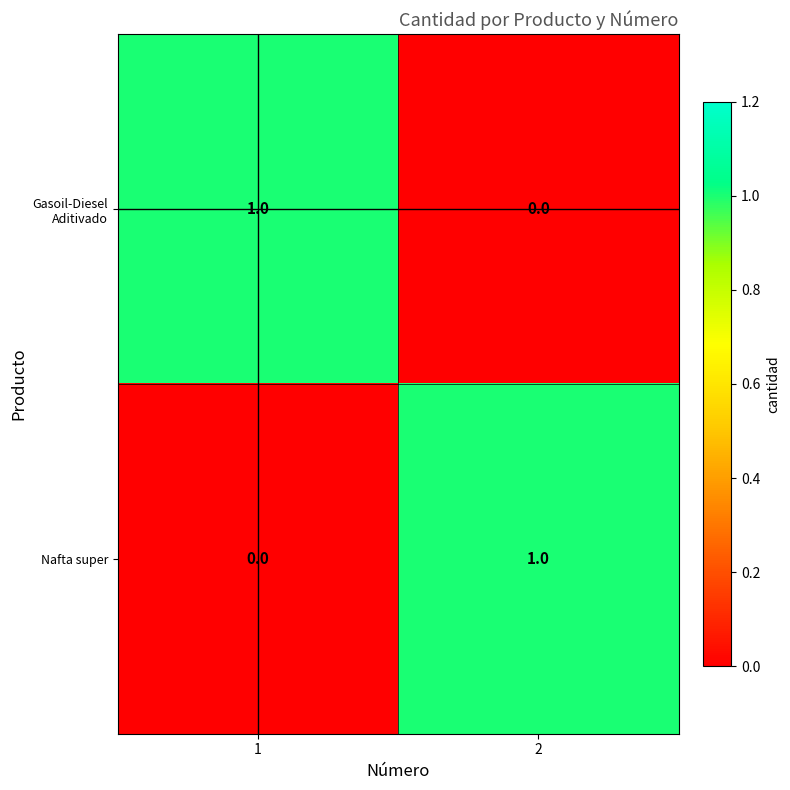

List the labels in order of Nafta super value, smallest first.

1, 2